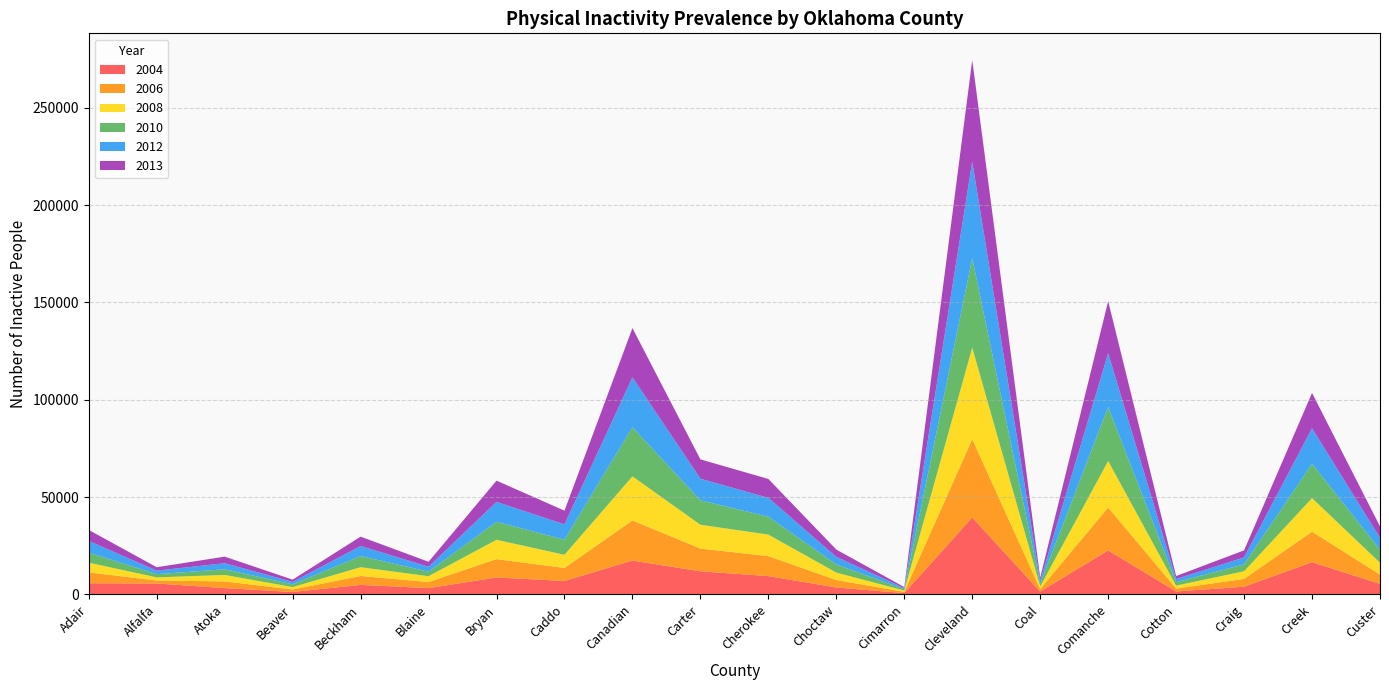

Reading right to left, what are all the values shown in this chart?

2004: Custer=5418.0	Creek=16570.0	Craig=3971.0	Cotton=1516.0	Comanche=22620.0	Coal=1475.0	Cleveland=39530.0	Cimarron=693.9	Choctaw=3567.0	Cherokee=9415.0	Carter=11900.0	Canadian=17400.0	Caddo=6927.0	Bryan=8712.0	Blaine=3238.0	Beckham=4902.0	Beaver=1267.0	Atoka=3253.0	Alfalfa=5618.0	Adair=5764.0
2006: Custer=4775.0	Creek=15680.0	Craig=3999.0	Cotton=1500.0	Comanche=22040.0	Coal=1277.0	Cleveland=40240.0	Cimarron=639.2	Choctaw=3828.0	Cherokee=10280.0	Carter=11660.0	Canadian=20610.0	Caddo=6680.0	Bryan=9436.0	Blaine=3116.0	Beckham=4577.0	Beaver=1257.0	Atoka=3446.0	Alfalfa=1524.0	Adair=5556.0
2008: Custer=6113.0	Creek=17220.0	Craig=3937.0	Cotton=1501.0	Comanche=23910.0	Coal=1354.0	Cleveland=47040.0	Cimarron=655.7	Choctaw=3824.0	Cherokee=11040.0	Carter=12240.0	Canadian=22660.0	Caddo=6762.0	Bryan=9924.0	Blaine=3010.0	Beckham=4511.0	Beaver=1256.0	Atoka=3310.0	Alfalfa=1618.0	Adair=4985.0
2010: Custer=6679.0	Creek=17626.0	Craig=3588.0	Cotton=1737.0	Comanche=27740.0	Coal=1434.0	Cleveland=45923.0	Cimarron=643.0	Choctaw=4172.0	Cherokee=9187.0	Carter=12564.0	Canadian=25225.0	Caddo=7748.0	Bryan=9217.0	Blaine=2338.0	Beckham=5714.0	Beaver=1362.0	Atoka=2905.0	Alfalfa=1657.0	Adair=5166.0
2012: Custer=6080.0	Creek=18270.0	Craig=3509.0	Cotton=1657.0	Comanche=27590.0	Coal=1531.0	Cleveland=49570.0	Cimarron=616.0	Choctaw=3910.0	Cherokee=9702.0	Carter=11080.0	Canadian=25640.0	Caddo=7895.0	Bryan=10250.0	Blaine=2526.0	Beckham=5176.0	Beaver=1256.0	Atoka=3119.0	Alfalfa=1813.0	Adair=6003.0
2013: Custer=5887.0	Creek=18147.0	Craig=3636.0	Cotton=1534.0	Comanche=26768.0	Coal=1601.0	Cleveland=52243.0	Cimarron=530.0	Choctaw=3729.0	Cherokee=9696.0	Carter=9944.0	Canadian=25289.0	Caddo=7032.0	Bryan=10909.0	Blaine=2534.0	Beckham=4809.0	Beaver=1203.0	Atoka=3381.0	Alfalfa=1733.0	Adair=5641.0